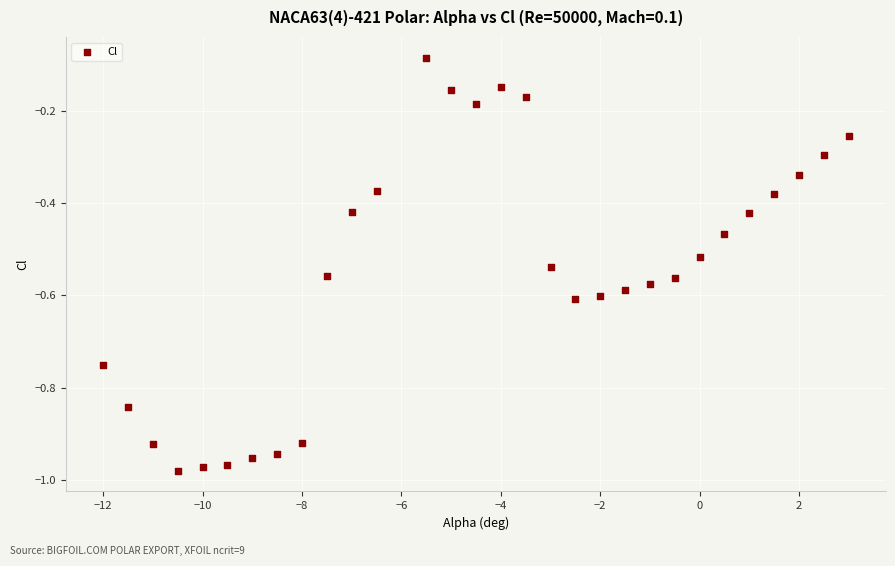

What is the range of Y values (max minus min)?

0.9